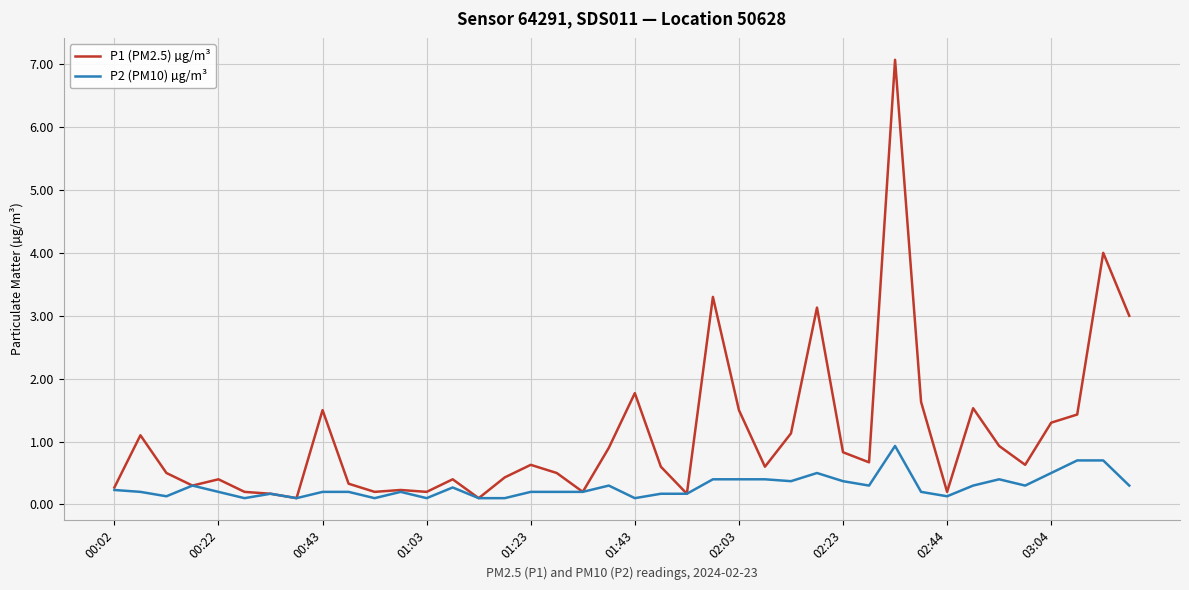

What is the maximum value shown in the chart?

7.1